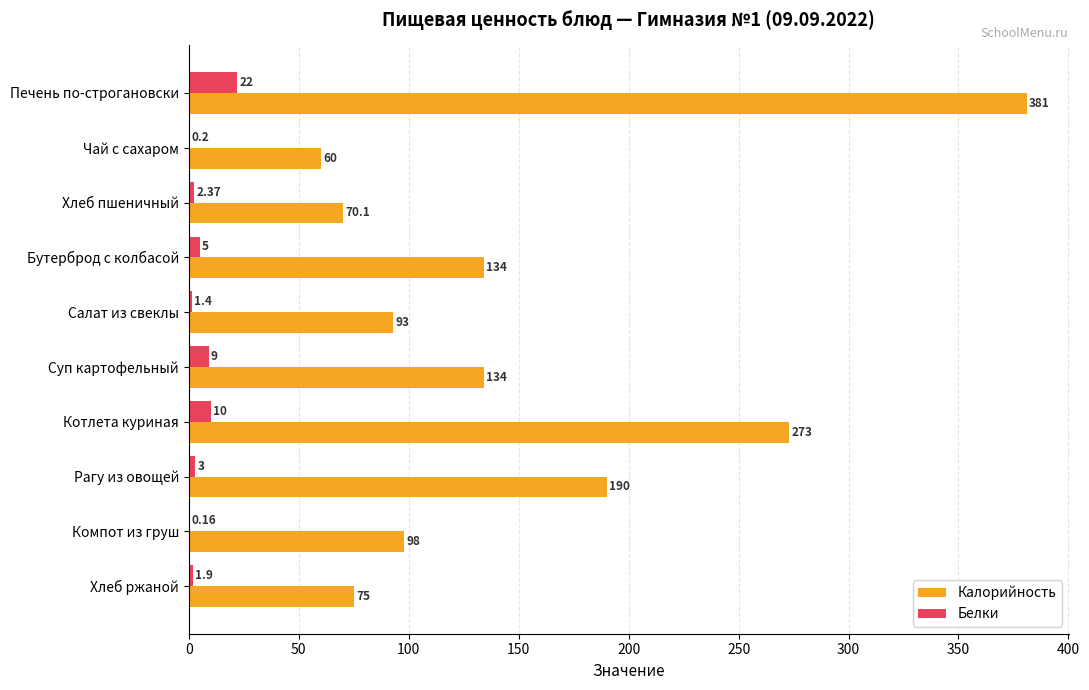

Where is Калорийность nearest to the value 220?

Рагу из овощей